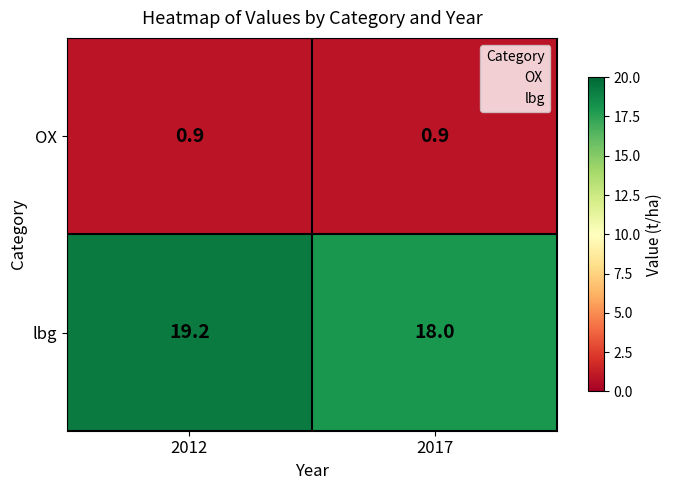

Reading left to right, transcribe all the data shown in this chart.

OX: 0.9	0.9
lbg: 19.2	18.0